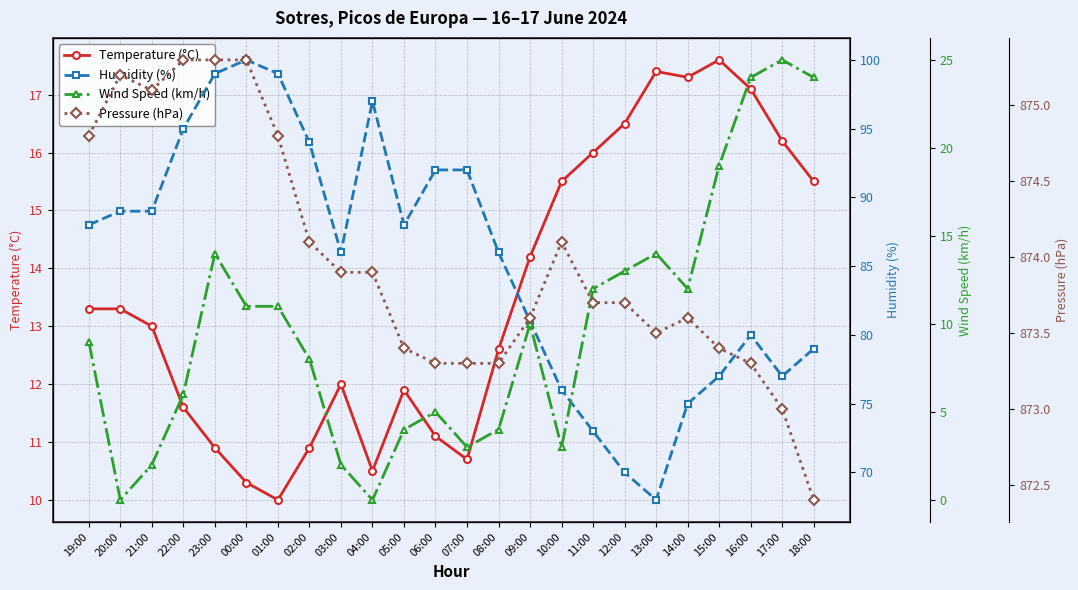

How many lines are shown in the chart?

4